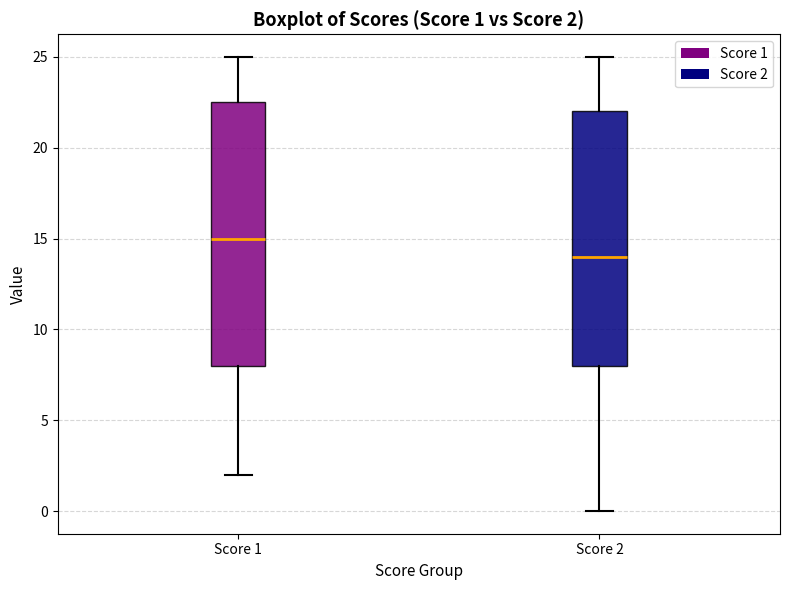

Which box's median line is the lowest?

Score 2